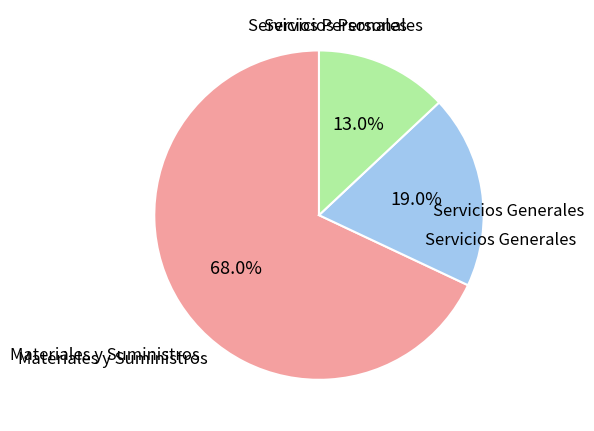

To the nearest percent, what is the average slice percentage?

33%